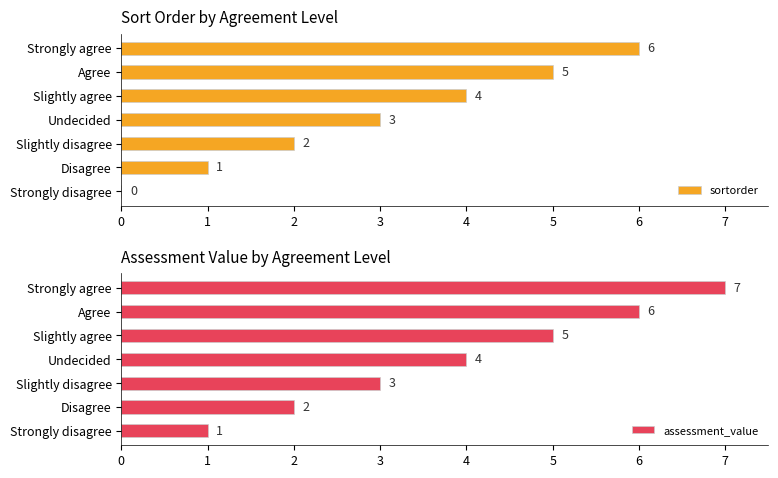

What is the sum of all sortorder values?

21